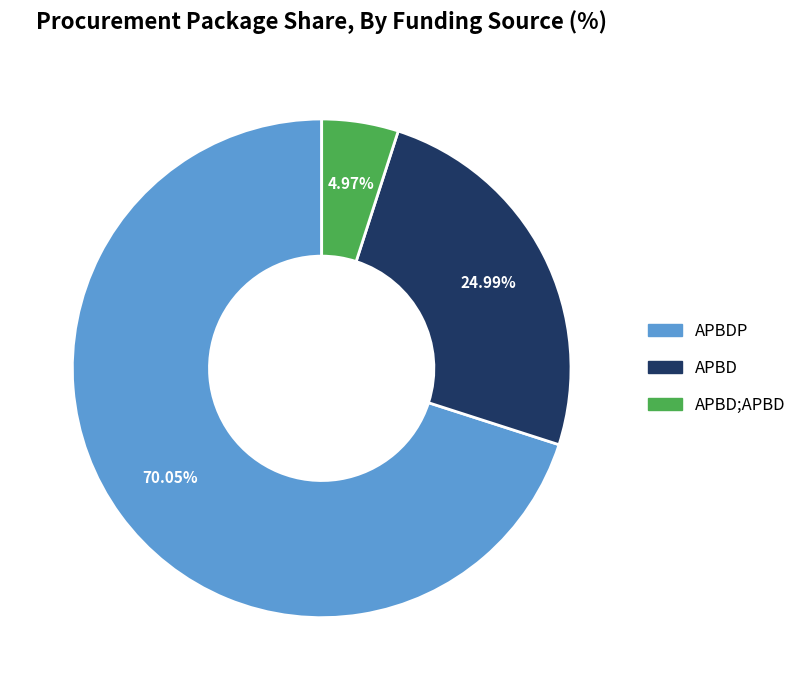

What is the total percentage of APBDP and APBD?

95.0%